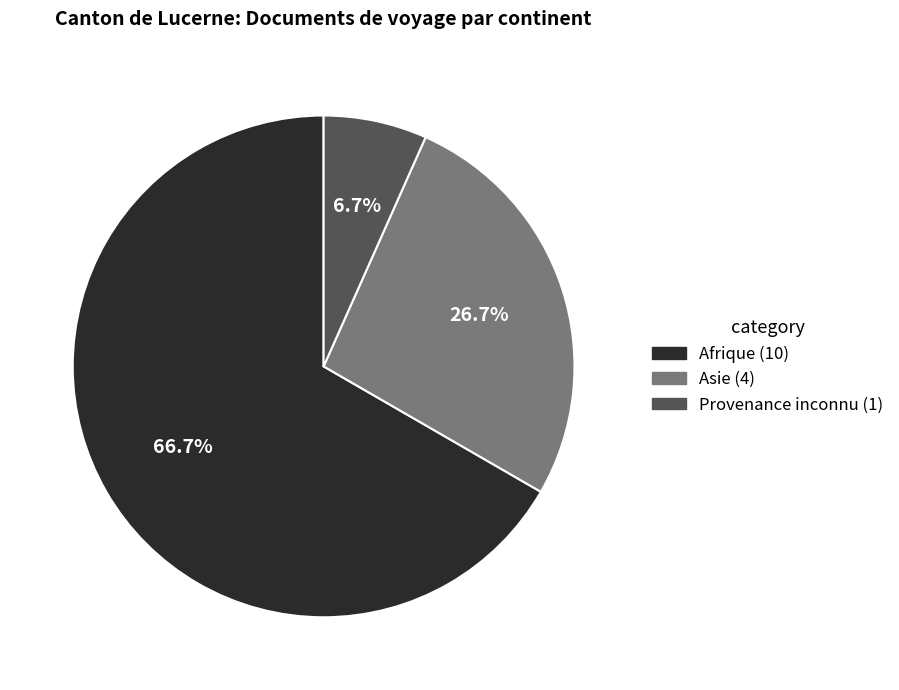

Is there any slice that represents more than half of the pie?

Yes